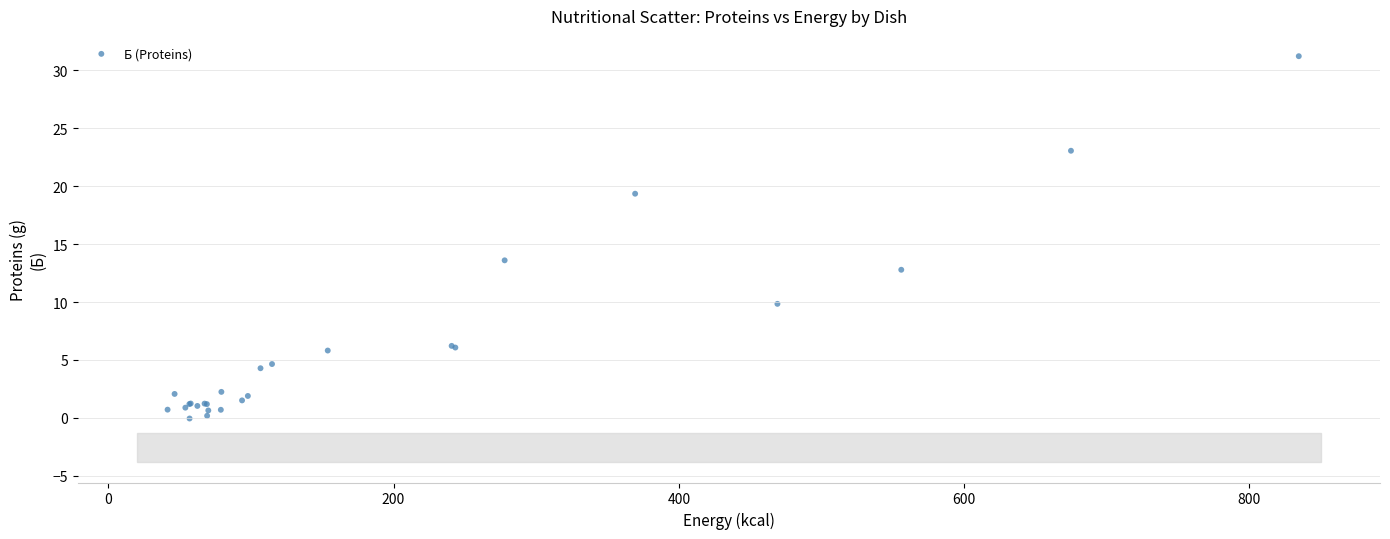

What Y value in the scatter plot is closest to 15?

13.6